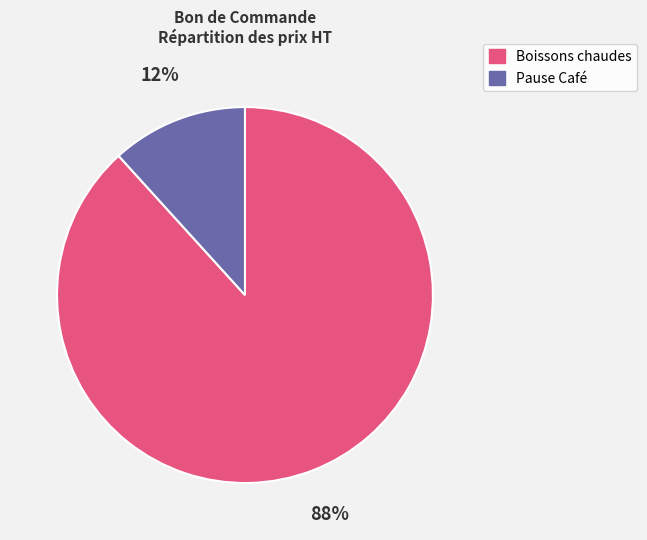

To the nearest percent, what is the average slice percentage?

50%